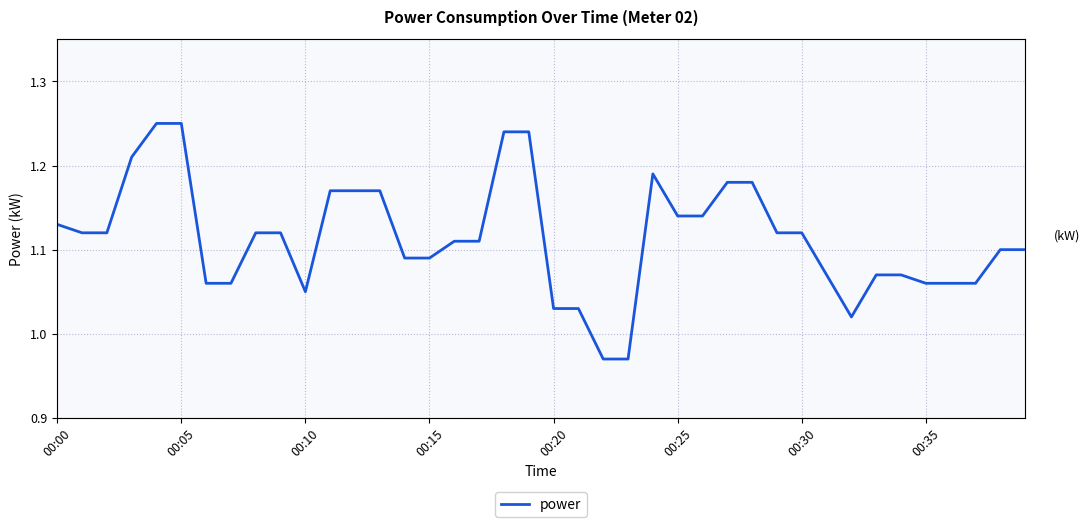

What is the difference between the maximum and minimum values?

0.3